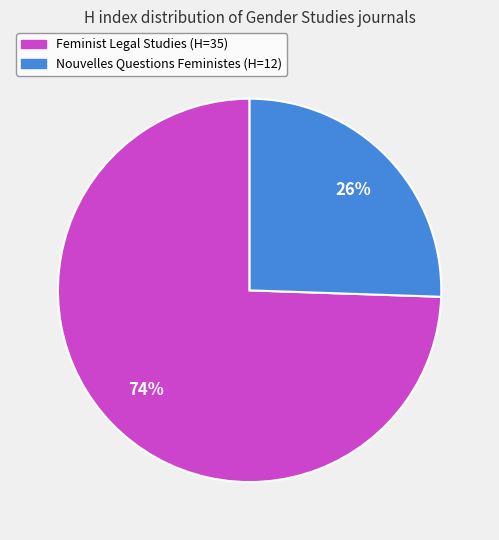

How many segments does this pie chart have?

2